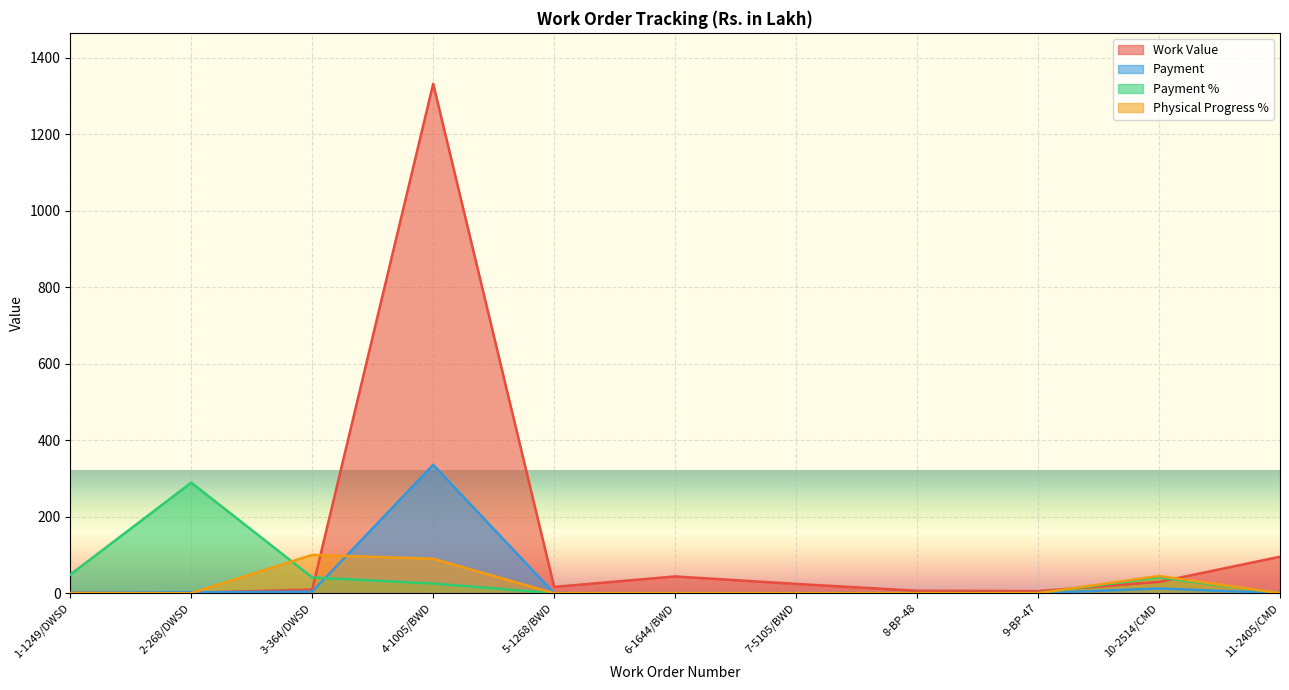

True or false: Payment % and Payment cross at least once.

True